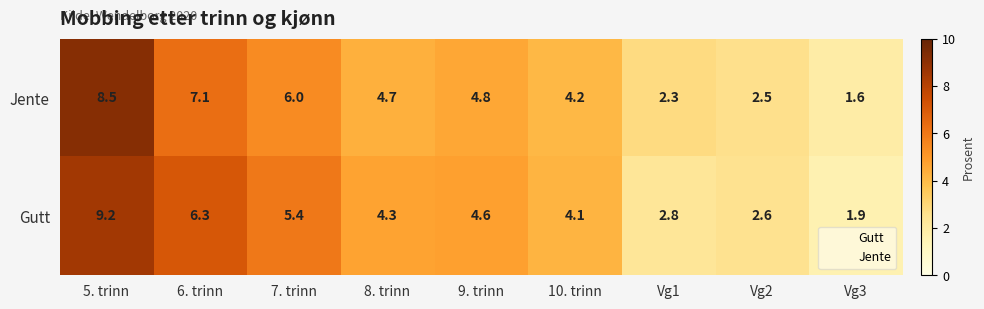

Which category has the highest value in the Gutt series?

5. trinn